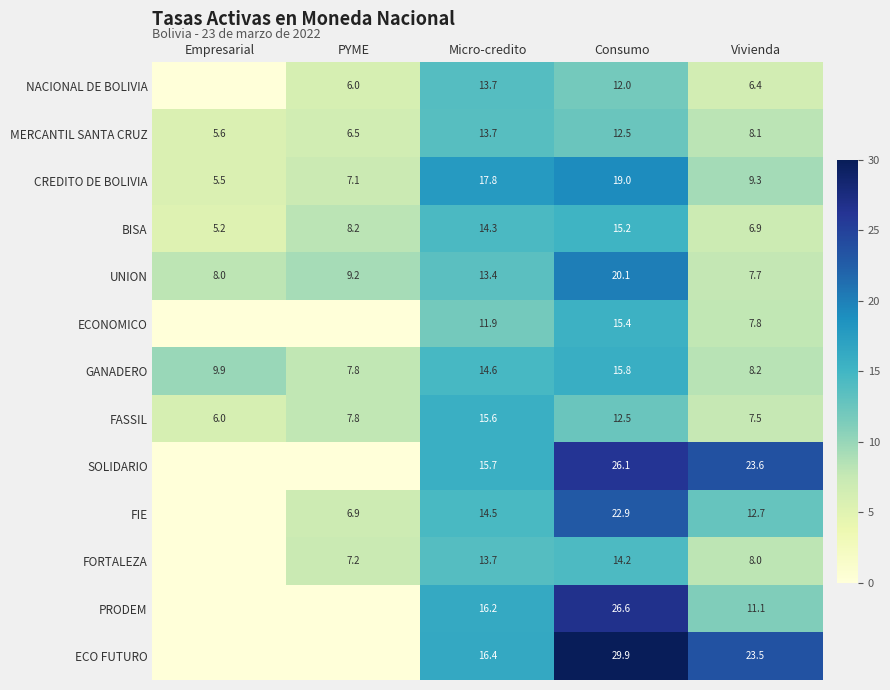

Which series changed the most between Micro-credito and Vivienda?

CREDITO DE BOLIVIA